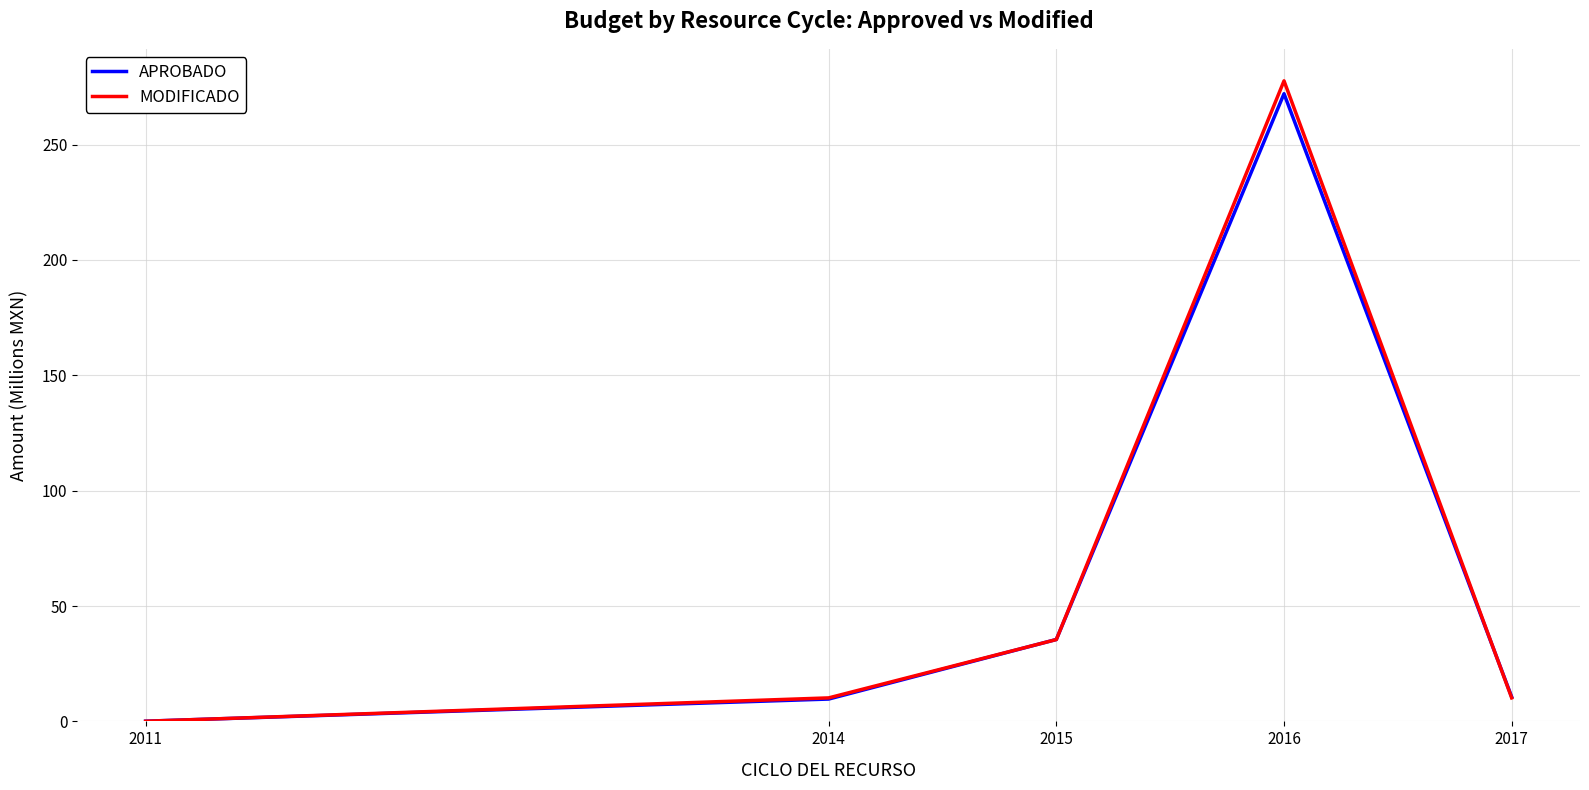

What is the average value of the APROBADO series?

65.6